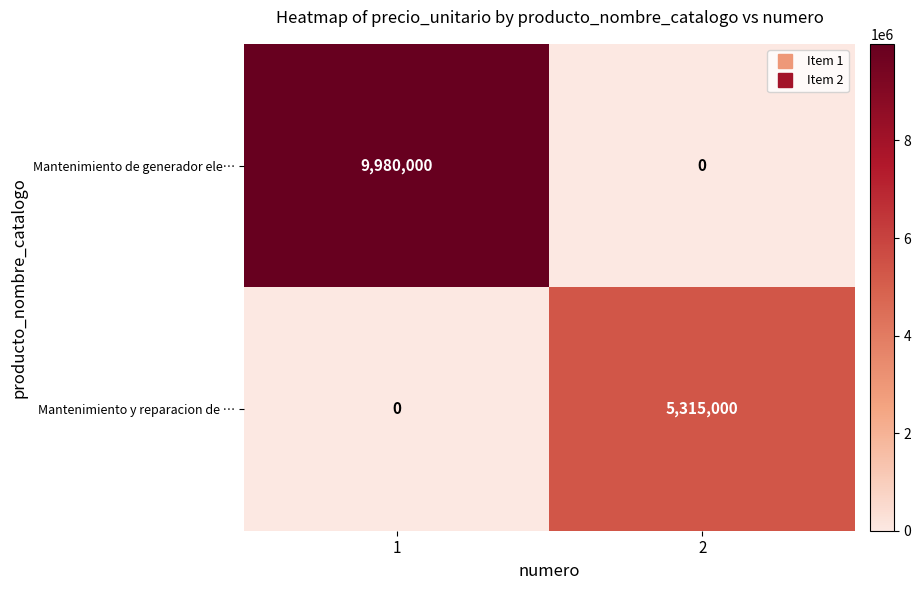

At how many categories does at least one series exceed 8359922?

1